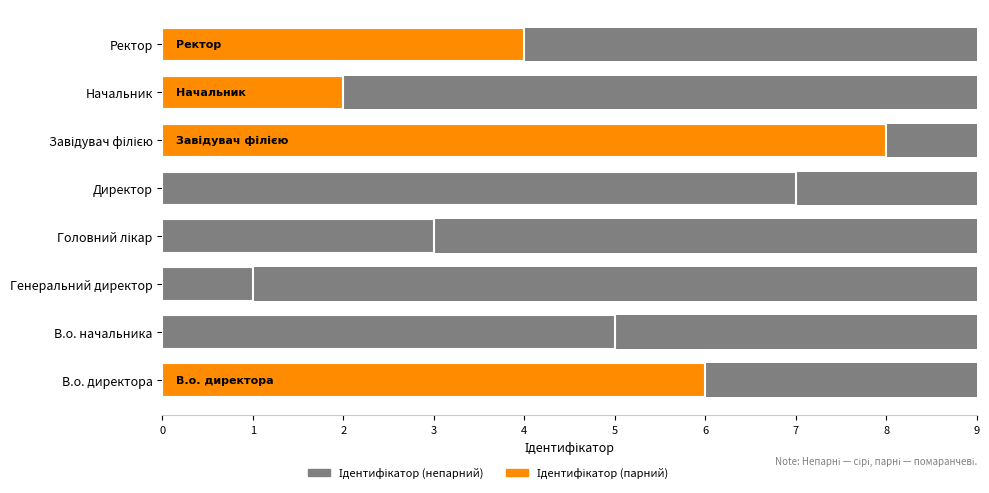

Count the number of categories in the chart.

8